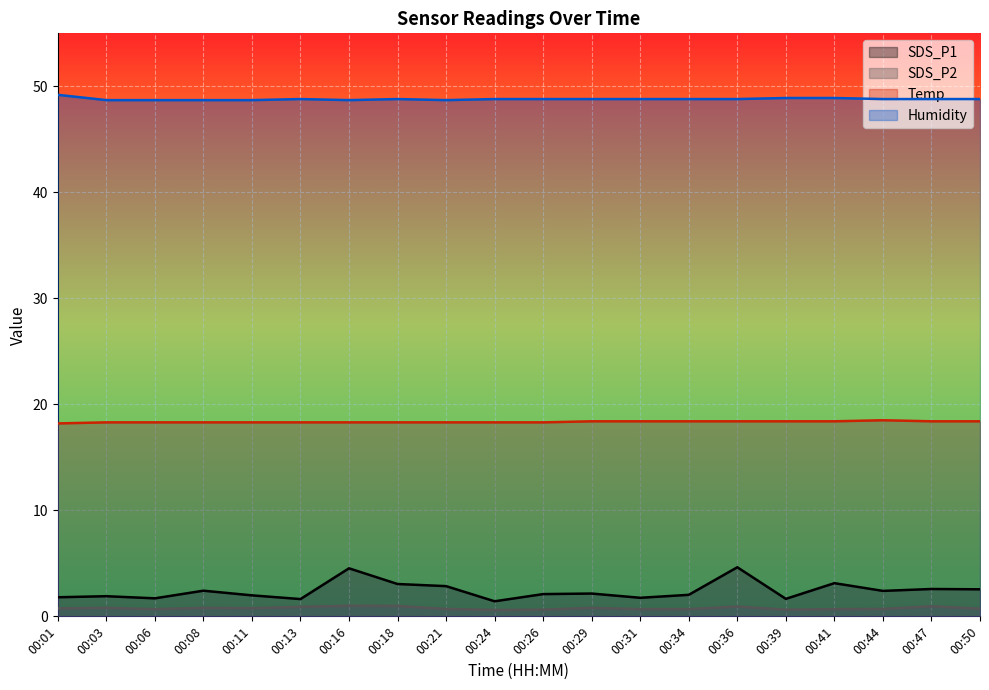

At which label does Humidity reach its minimum?

00:03